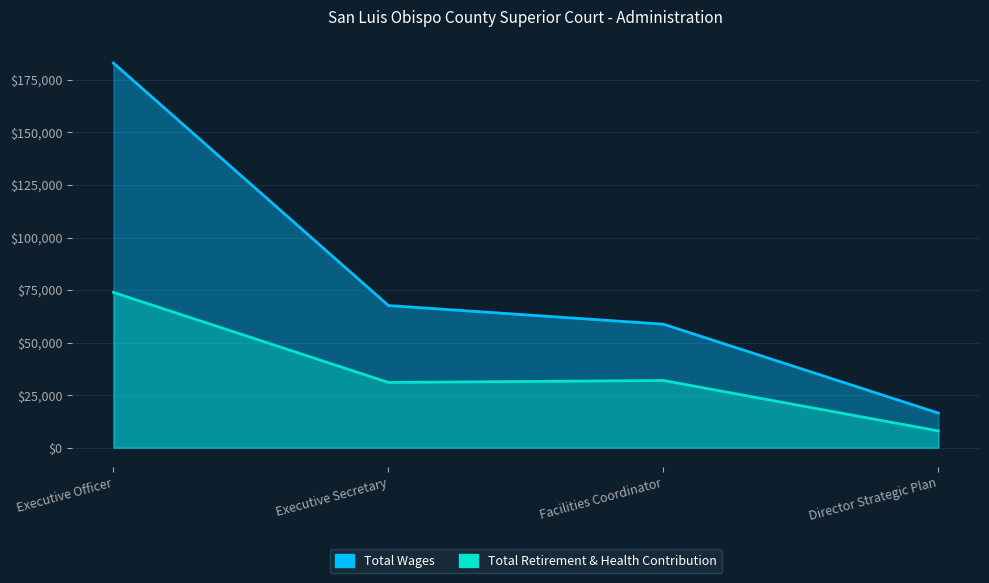

True or false: Total Wages and Total Retirement & Health Contribution cross at least once.

False